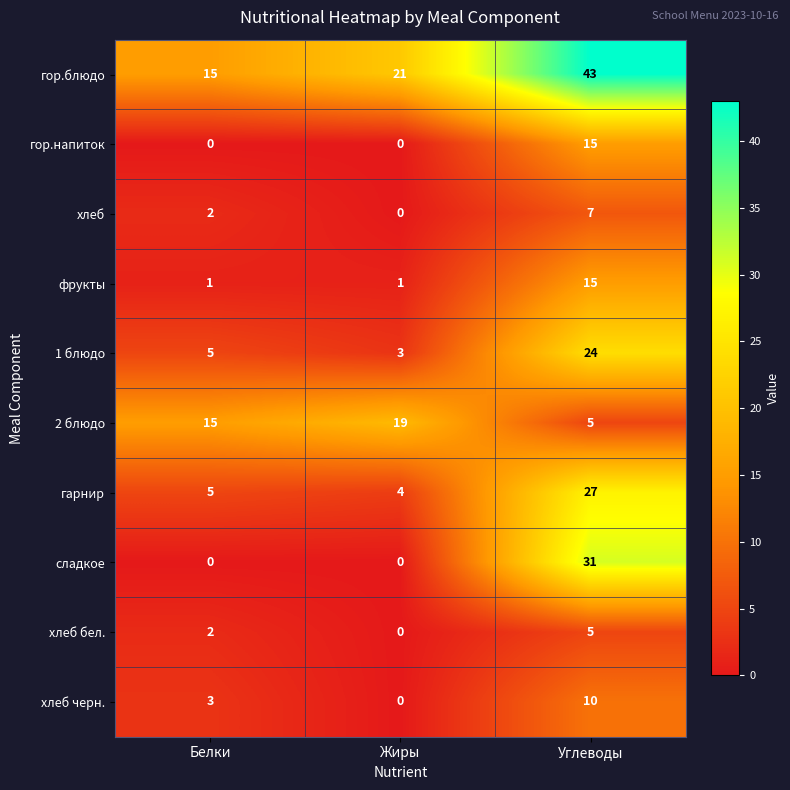

True or false: хлеб черн. has a value of 6 at Жиры.

False